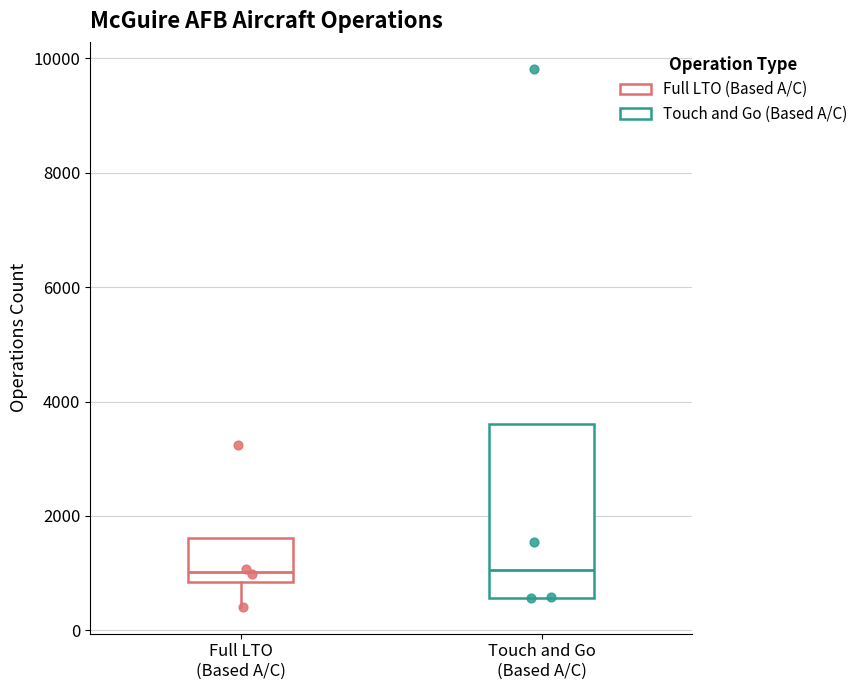

Reading left to right, transcribe this box plot: for each box, give where its median line is, the range the box spans, and where its two whiskers end, as read against the y-axis. The values are not printed on the chart, so give them approximately, as read against the axis.

Full LTO (Based A/C): median 1000, box 800 to 1600, whiskers 400 to 1600
Touch and Go (Based A/C): median 1000, box 600 to 3600, whiskers 600 to 3600